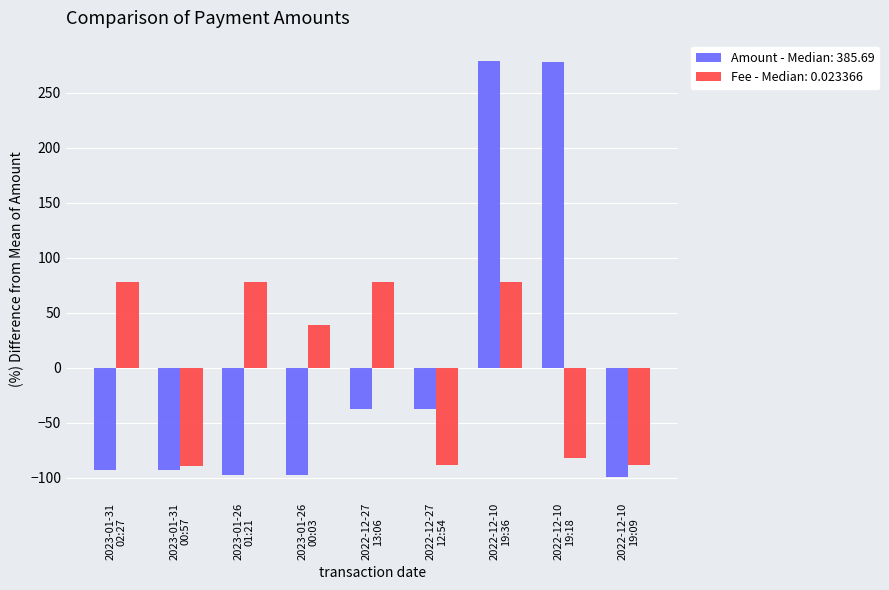

List the series in order of their peak value, highest first.

Amount - Median: 385.69, Fee - Median: 0.023366